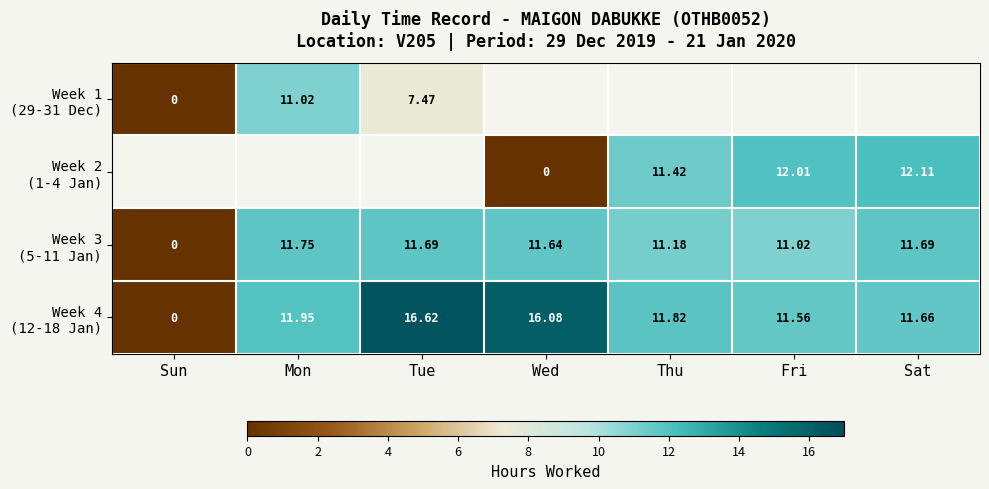

Rank the categories by Week 3 (5-11 Jan) value from lowest to highest.

Sun, Fri, Thu, Wed, Tue, Sat, Mon